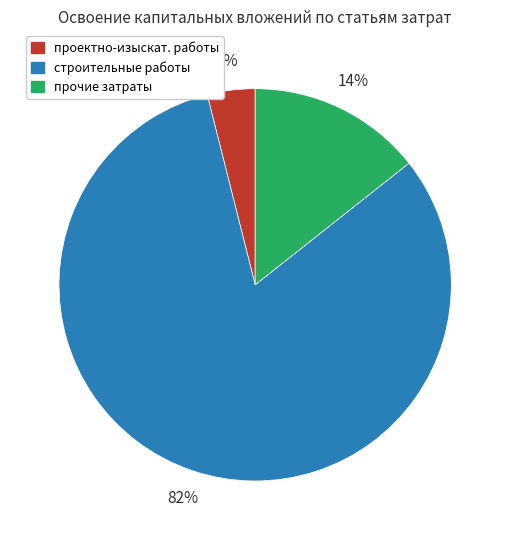

How many segments does this pie chart have?

3